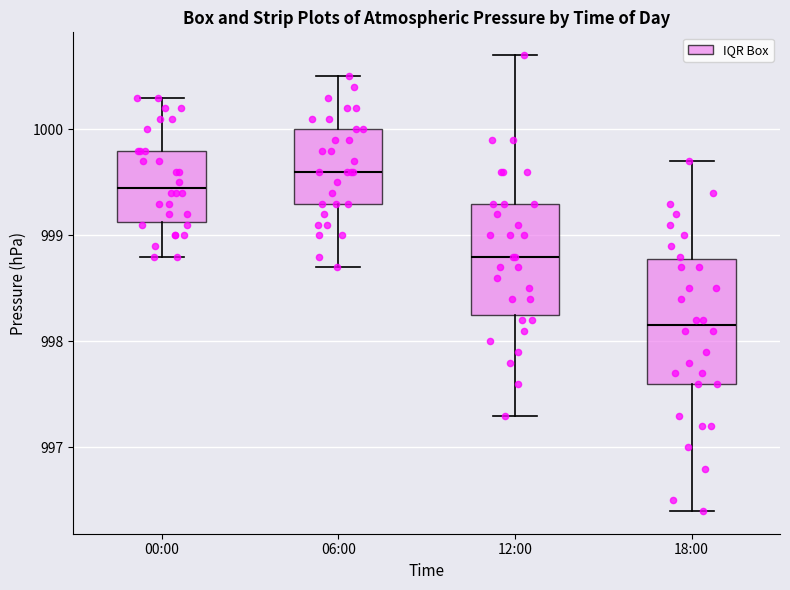

Which box is the tallest, from its lower edge to its upper edge?

18:00